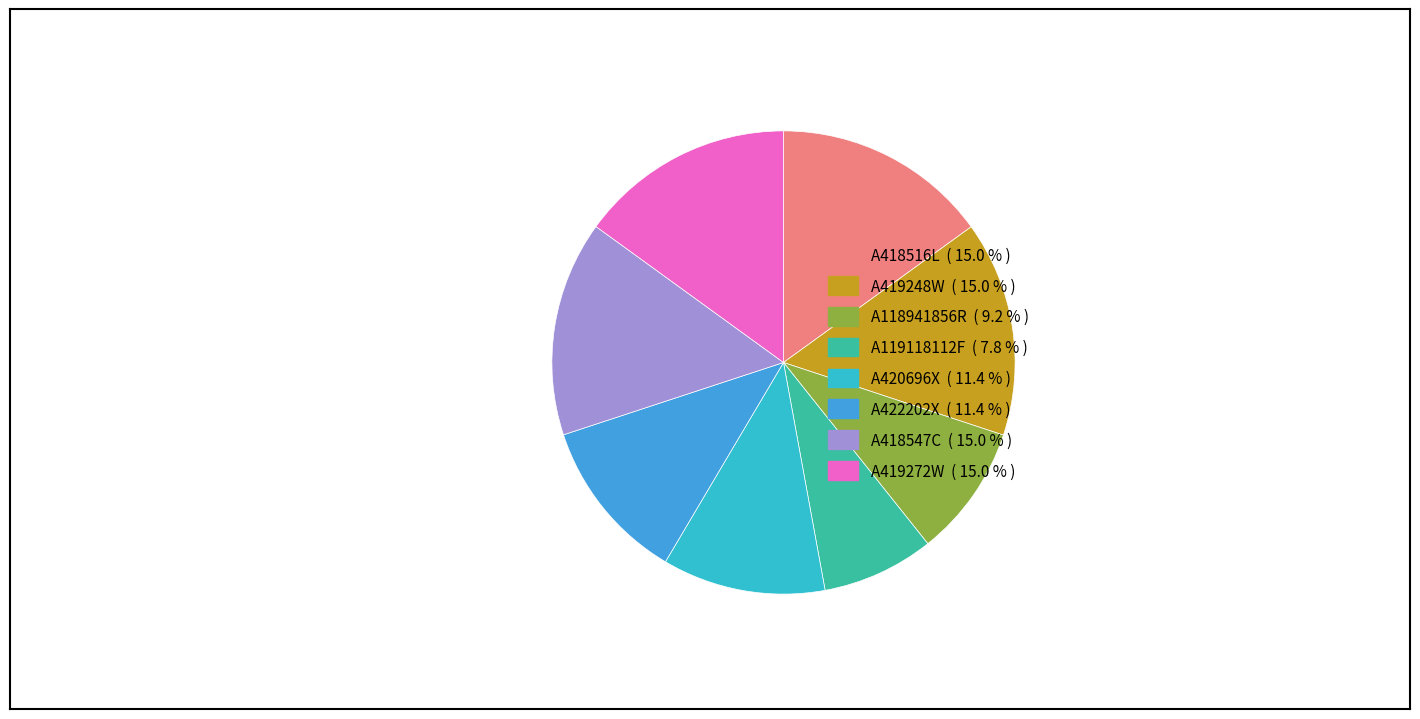

How many segments does this pie chart have?

8